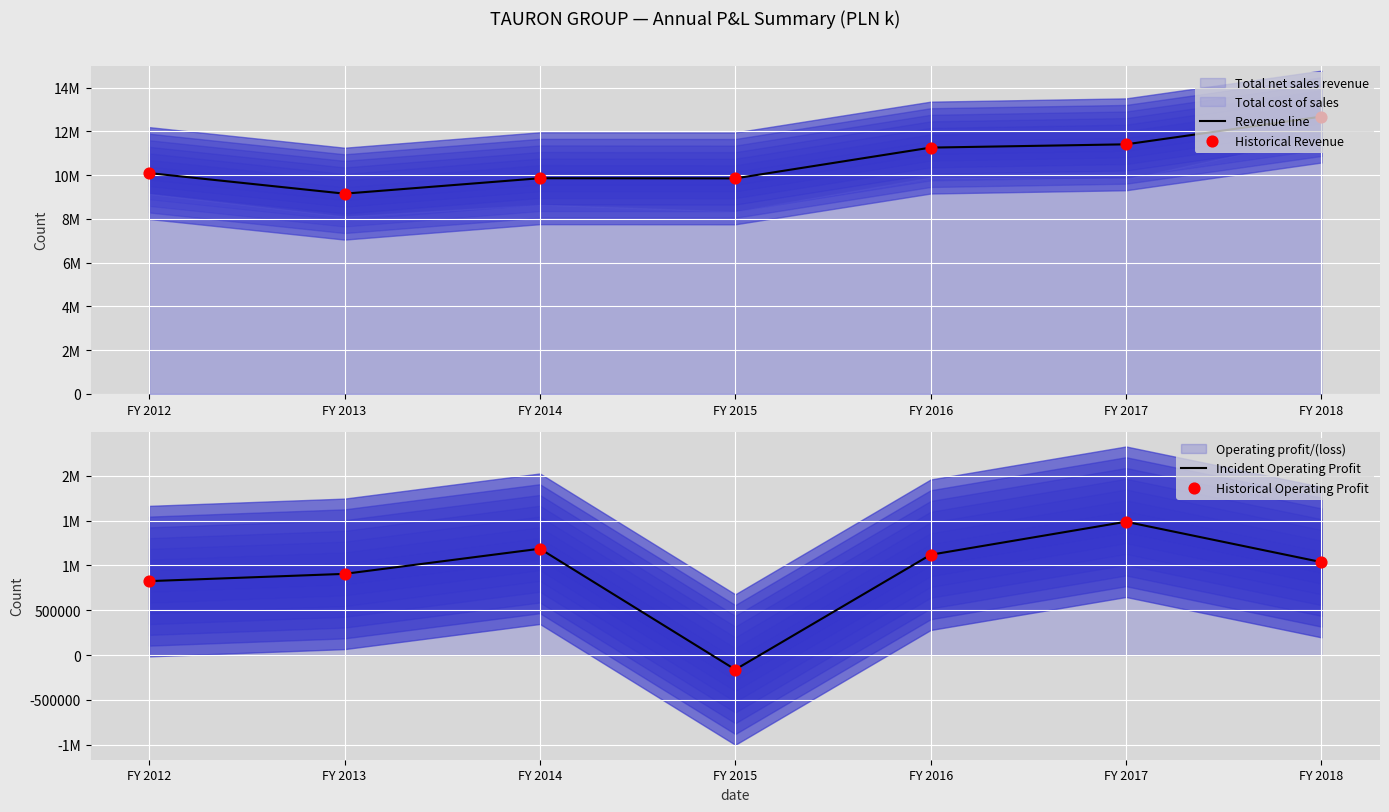

What is the total value across all series at FY 2012?

21832478